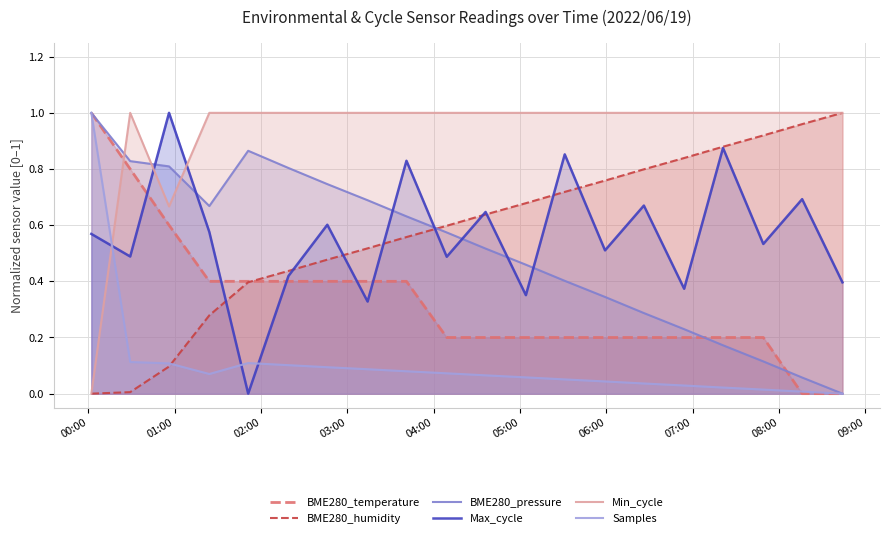

True or false: Max_cycle and Min_cycle cross at least once.

True